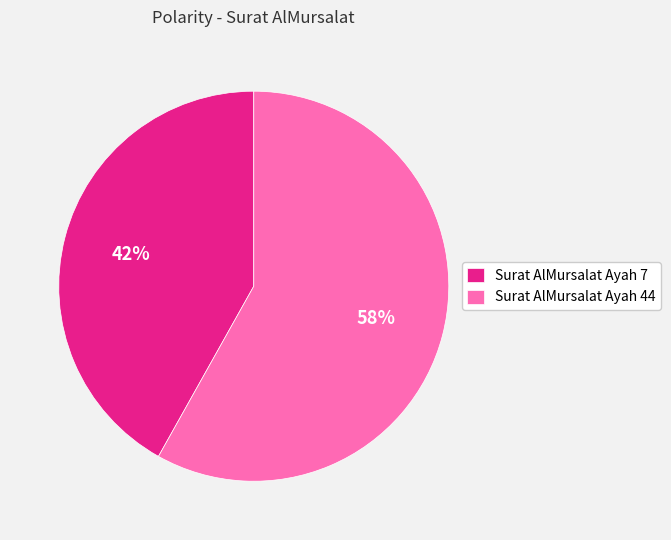

Count the number of slices in the pie.

2